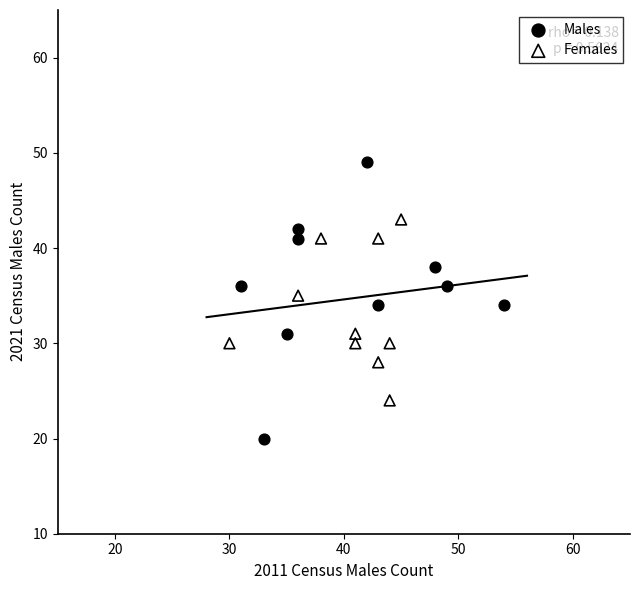

Which series reaches the maximum Y coordinate?

Males